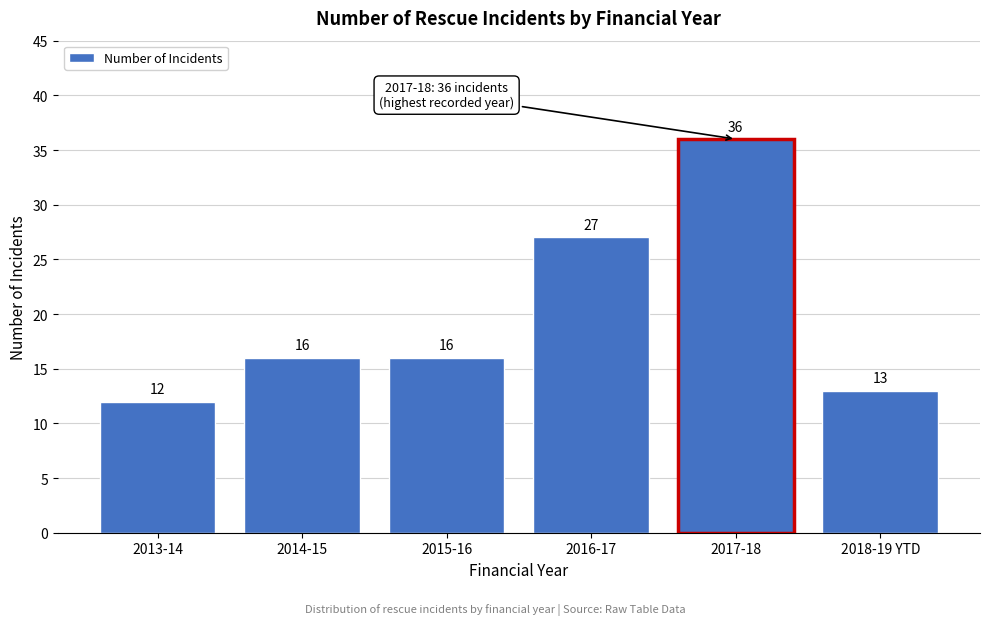

Reading right to left, transcribe all the data shown in this chart.

13	36	27	16	16	12